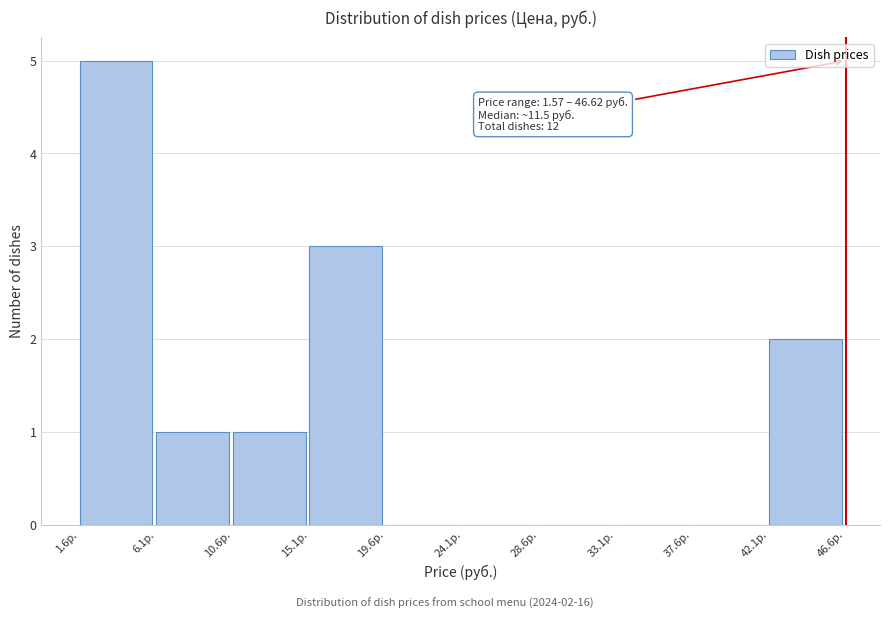

Which range on the x-axis has the tallest bar?

1.5 to 6.0